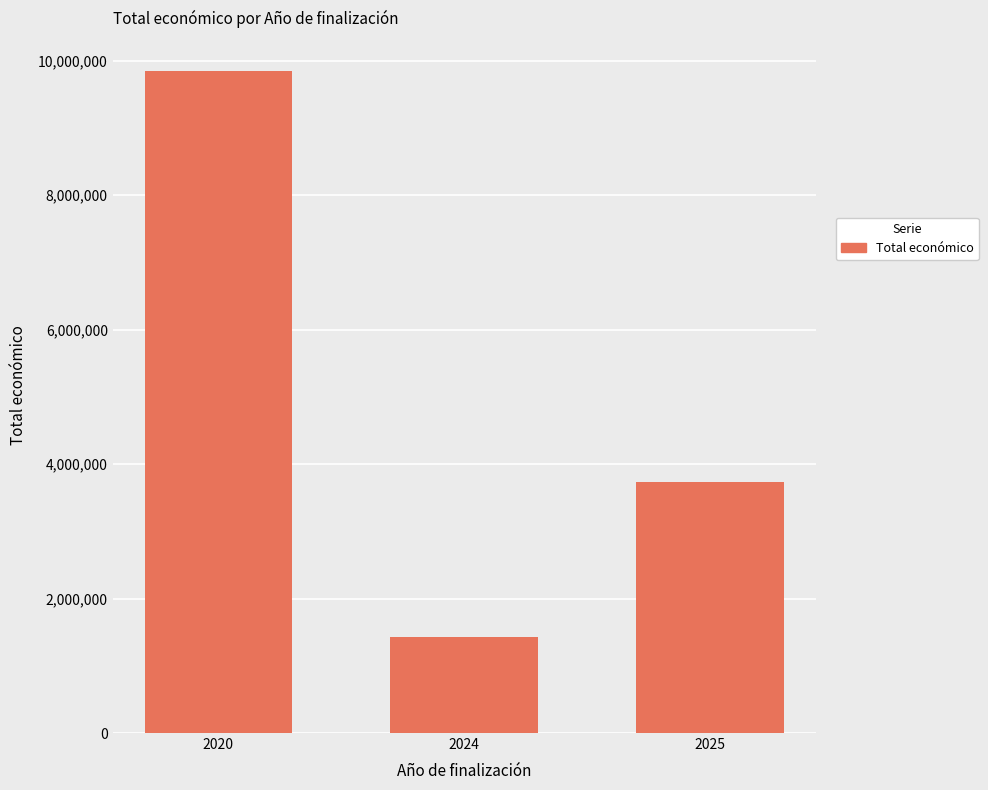

Does the chart contain stacked bars?

No